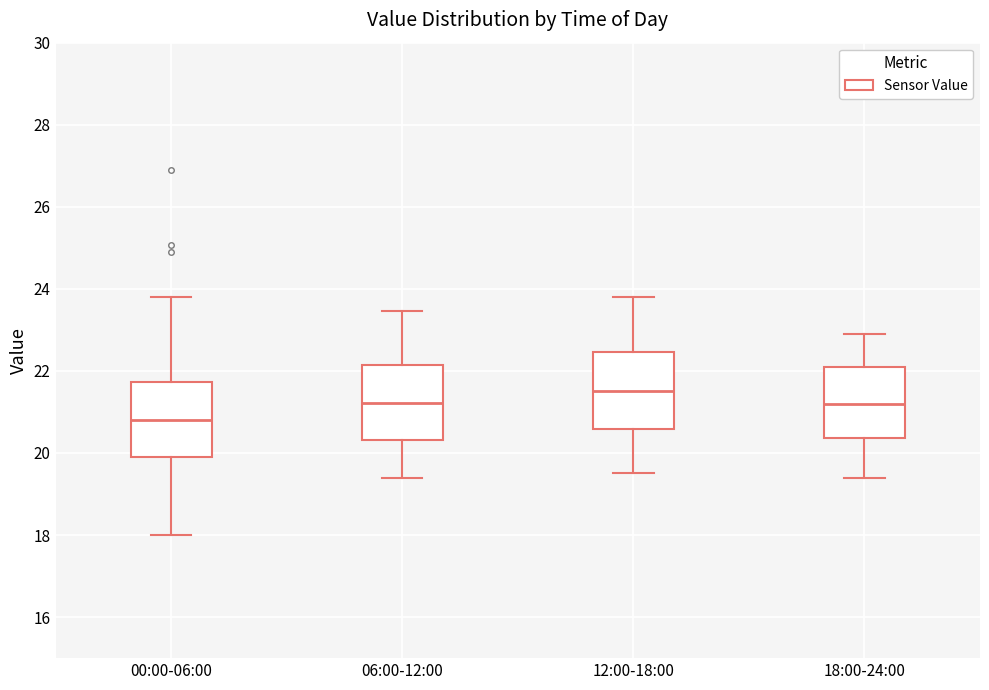

Reading left to right, read every box against the y-axis: the position of its median line, the range the box covers, and the ends of its whiskers. The values are not printed on the chart, so give them approximately, as read against the axis.

00:00-06:00: median 20.8, box 19.8 to 21.8, whiskers 18.0 to 23.8
06:00-12:00: median 21.2, box 20.4 to 22.2, whiskers 19.4 to 23.4
12:00-18:00: median 21.6, box 20.6 to 22.4, whiskers 19.6 to 23.8
18:00-24:00: median 21.2, box 20.4 to 22.2, whiskers 19.4 to 23.0